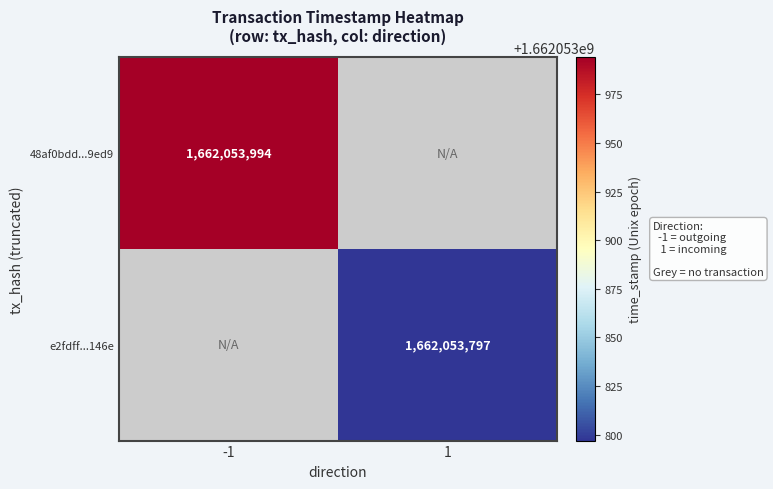

Count the number of data series in this chart.

2